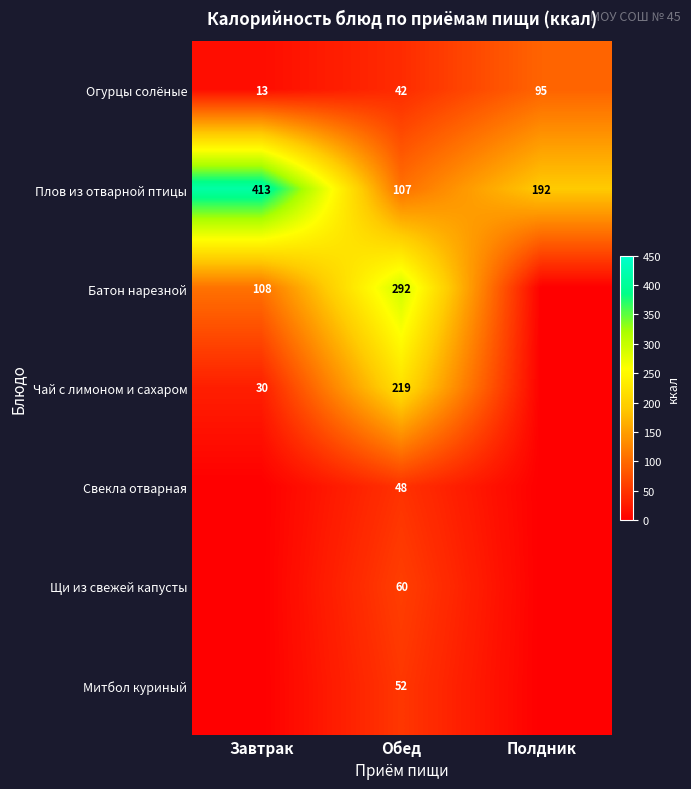

Which has a higher value, Обед or Завтрак?

Обед